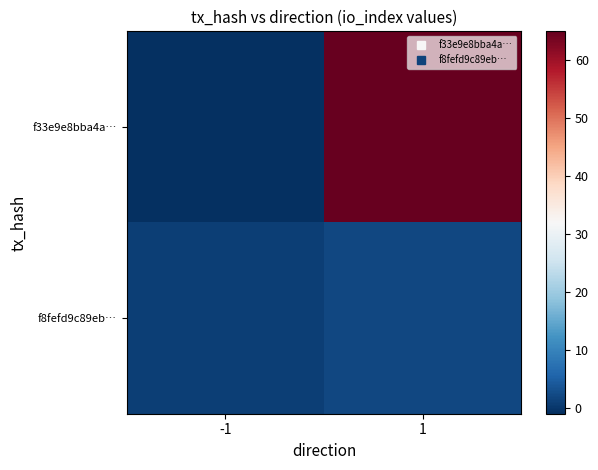

At how many categories does at least one series exceed 0?

2